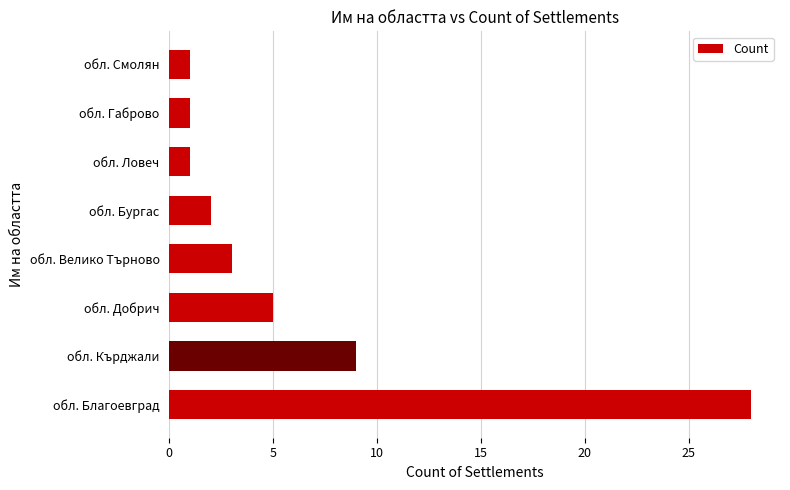

What is the sum of all values?

50